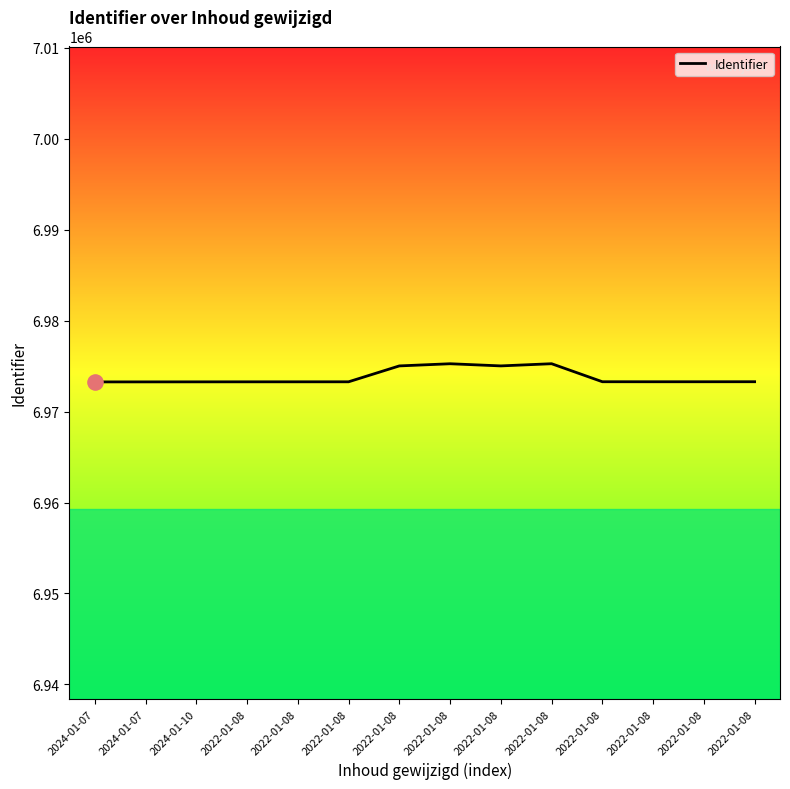

What is the change in value from 2022-01-08 to 2022-01-08?

-1740